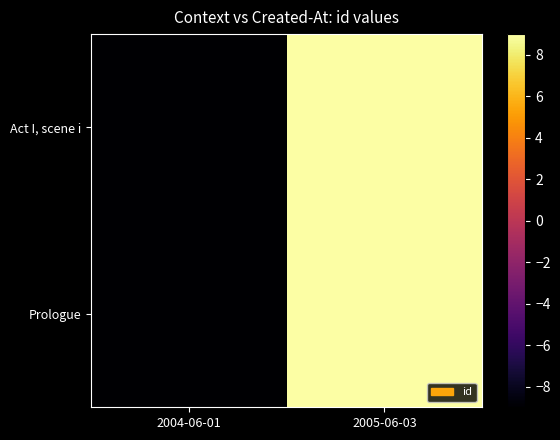

Reading right to left, transcribe all the data shown in this chart.

Act I, scene i: 2005-06-03=14009	2004-06-01=13991
Prologue: 2005-06-03=14009	2004-06-01=13991